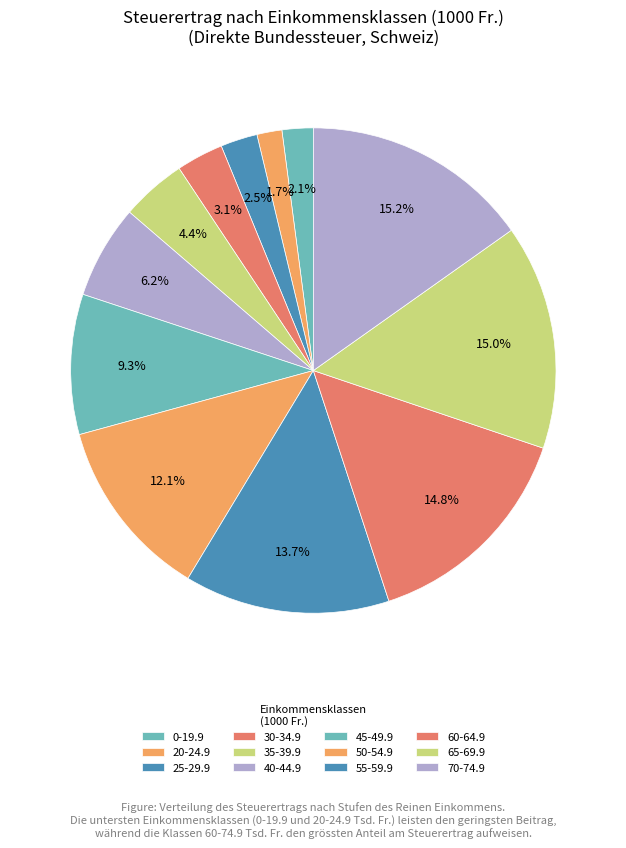

Which has a higher value, 65-69.9 or 40-44.9?

65-69.9